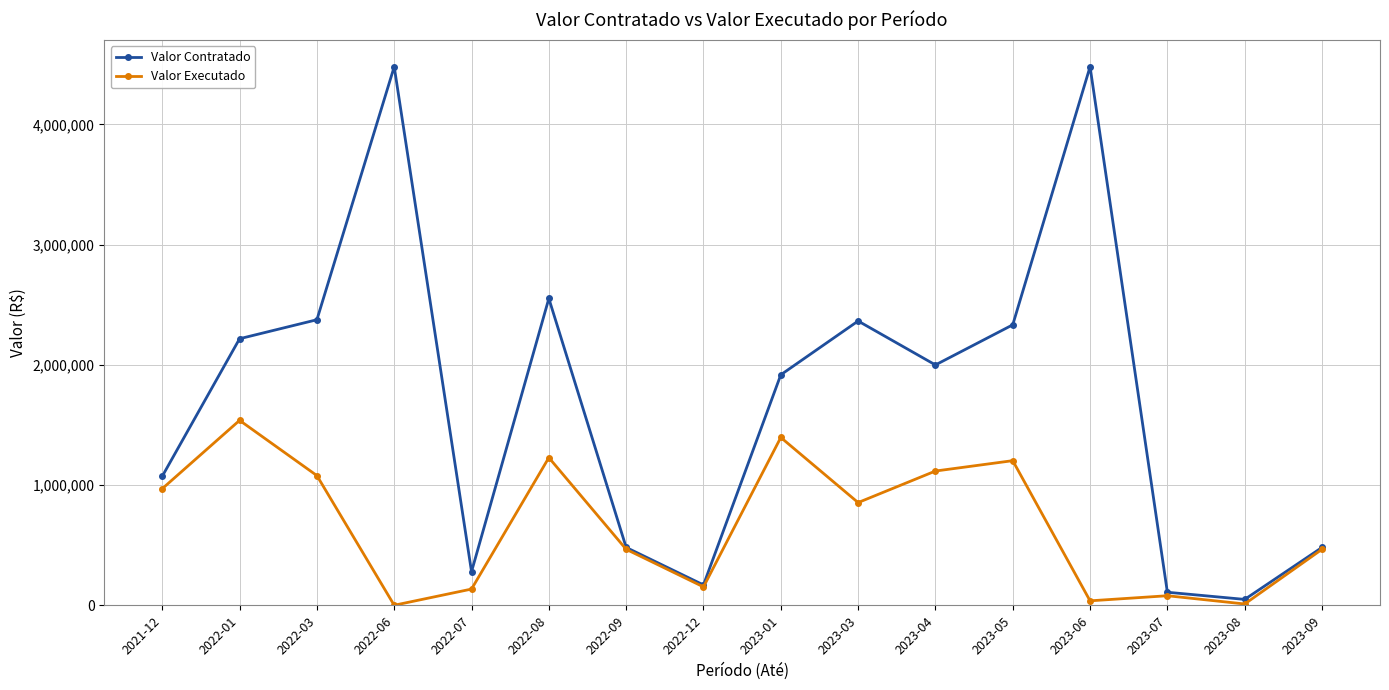

List the series in order of their peak value, highest first.

Valor Contratado, Valor Executado